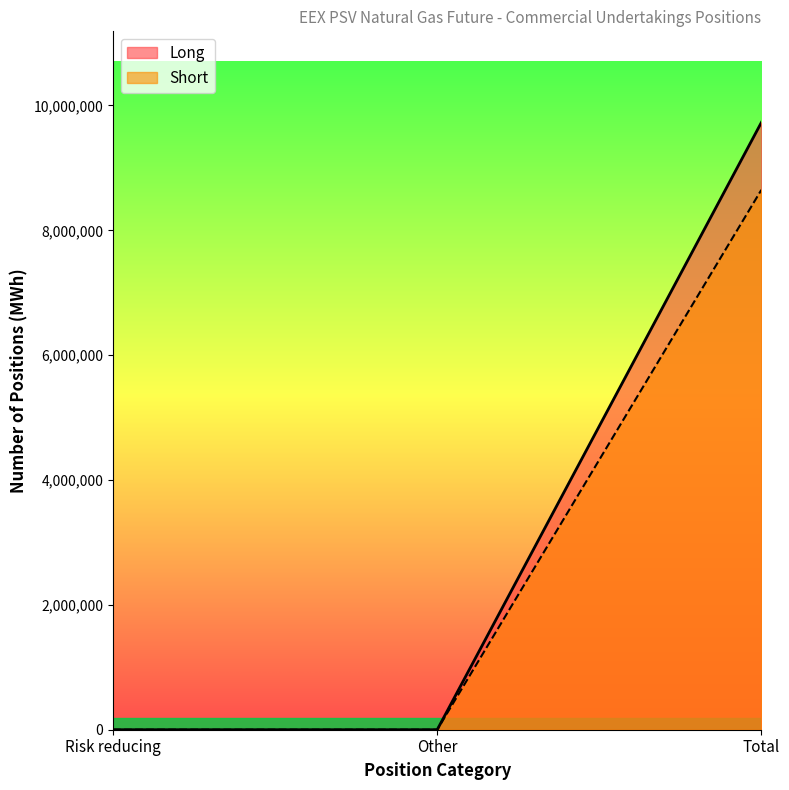

What are all the series names shown in the legend?

Long, Short